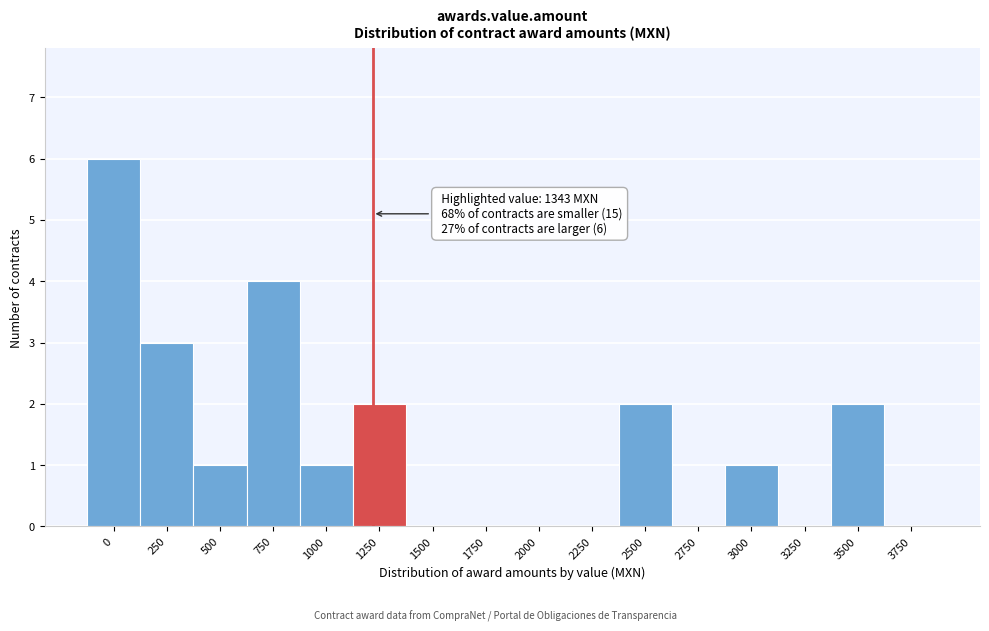

Reading right to left, what are all the values shown in this chart?

3750=0	3500=2	3250=0	3000=1	2750=0	2500=2	2250=0	2000=0	1750=0	1500=0	1250=2	1000=1	750=4	500=1	250=3	0=6